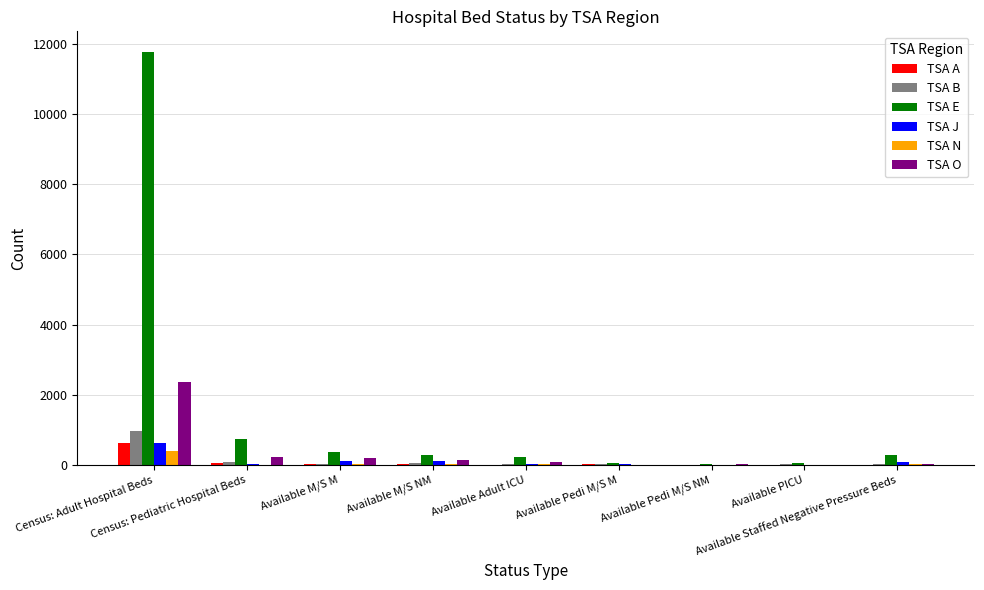

What is the maximum value for TSA J?

620